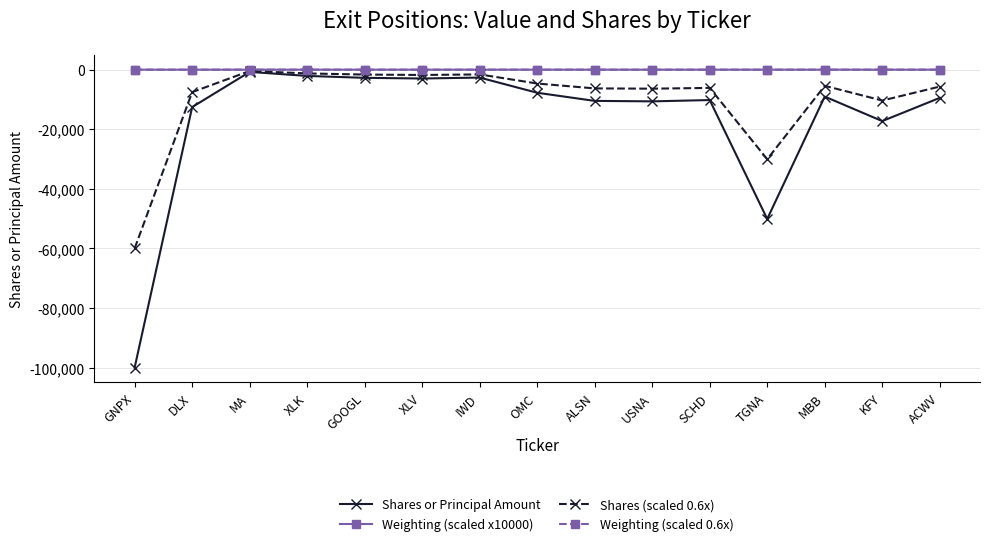

What are all the series names shown in the legend?

Shares or Principal Amount, Weighting (scaled x10000), Shares (scaled 0.6x), Weighting (scaled 0.6x)